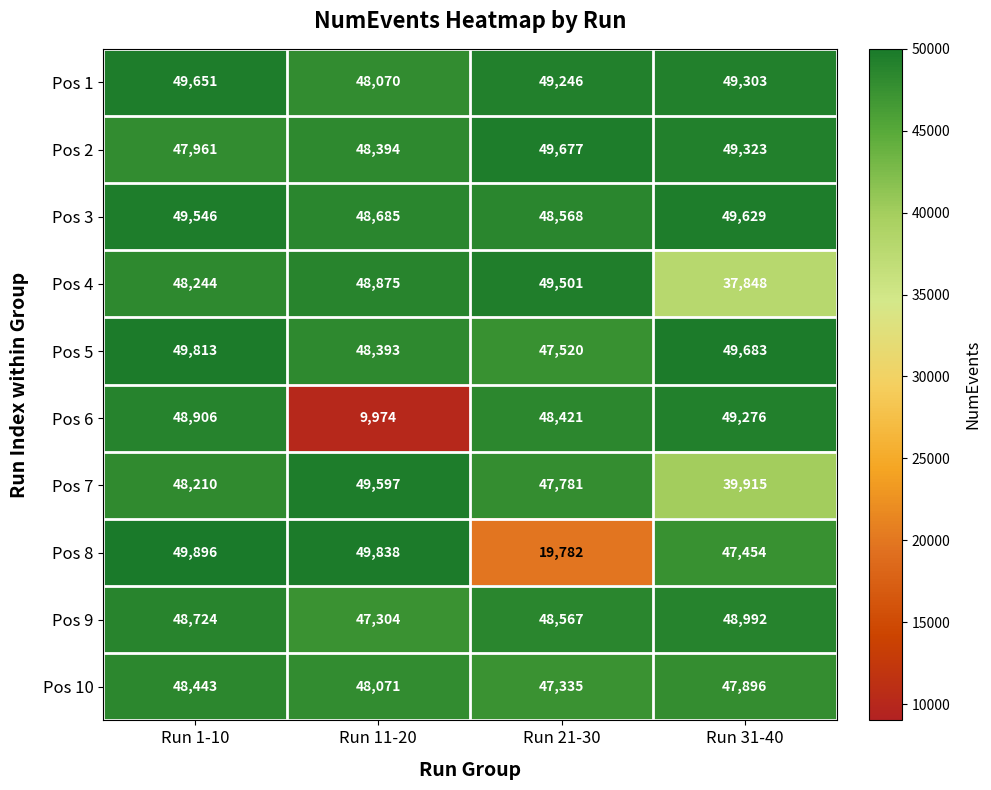

What is the greatest value displayed?

49896